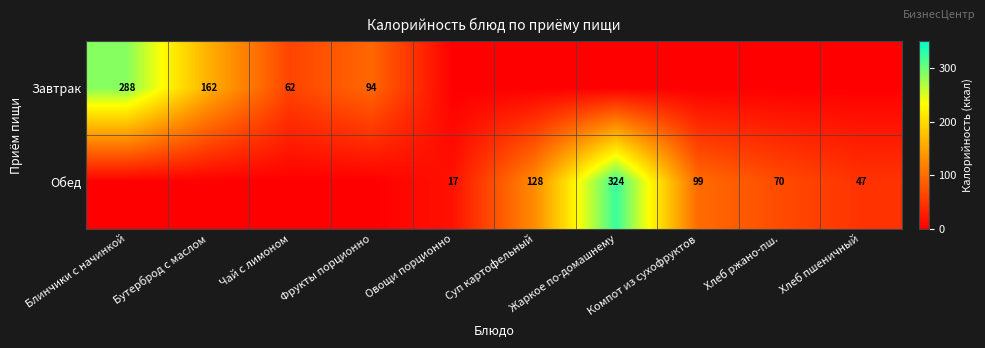

What is the difference between the Завтрак values at Чай с лимоном and Бутерброд с маслом?

100